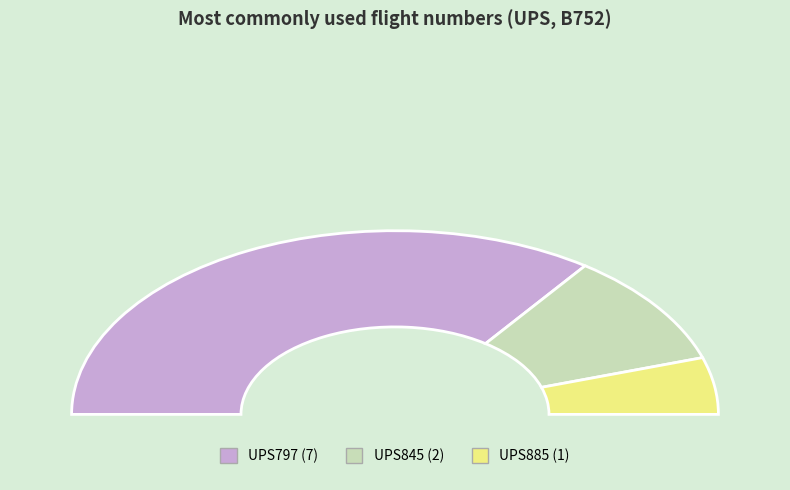

To the nearest percent, what percentage of the pie is UPS885?

10%